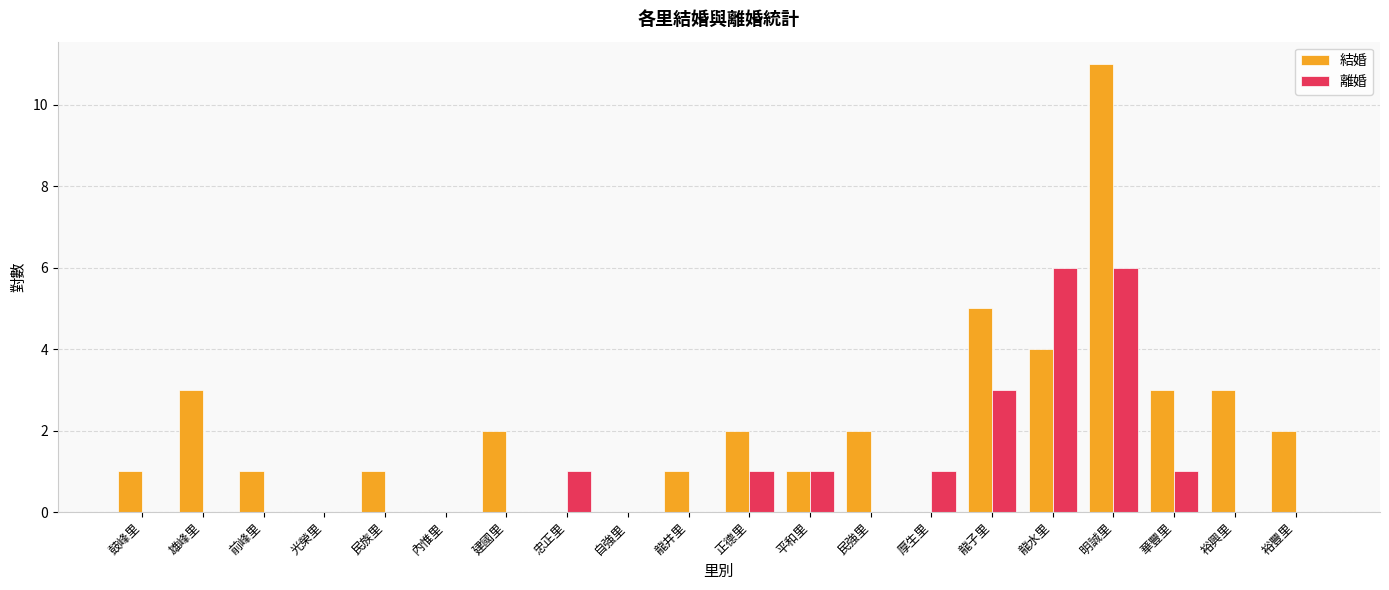

At which category does the chart reach its peak across all series?

明誠里